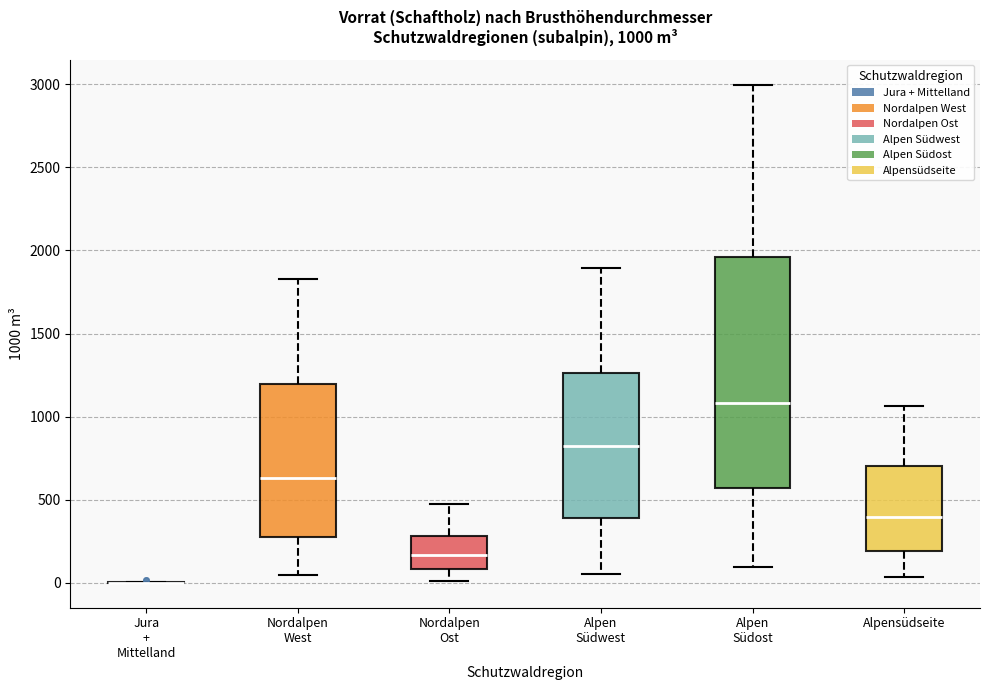

Which box is the tallest, from its lower edge to its upper edge?

Alpen Südost